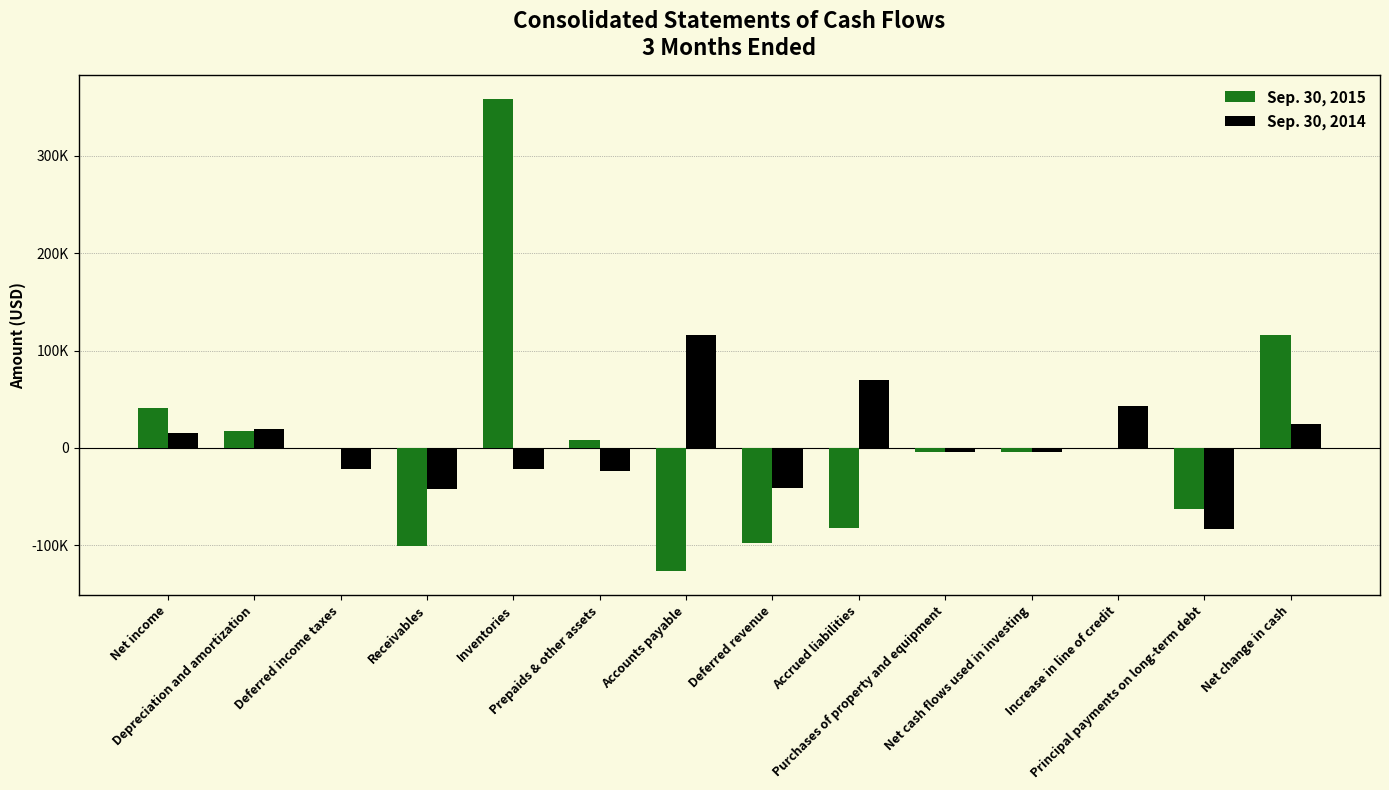

What is the average value of the Sep. 30, 2014 series?

3283